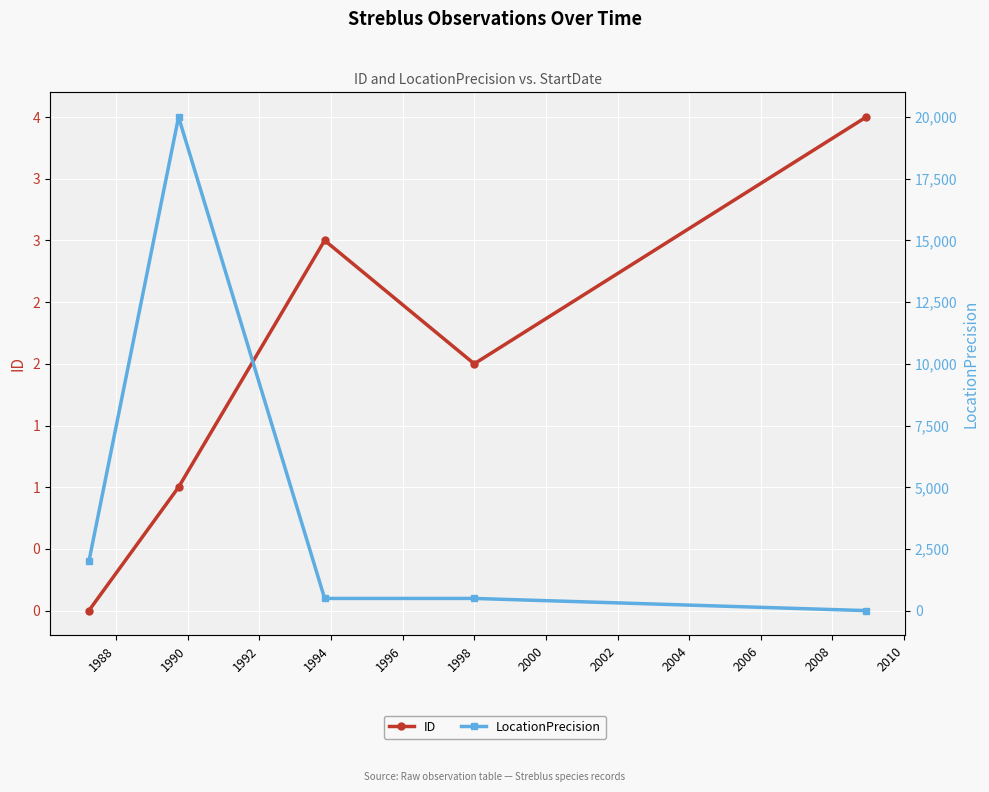

What is the difference between the maximum and minimum values in the LocationPrecision series?

19993